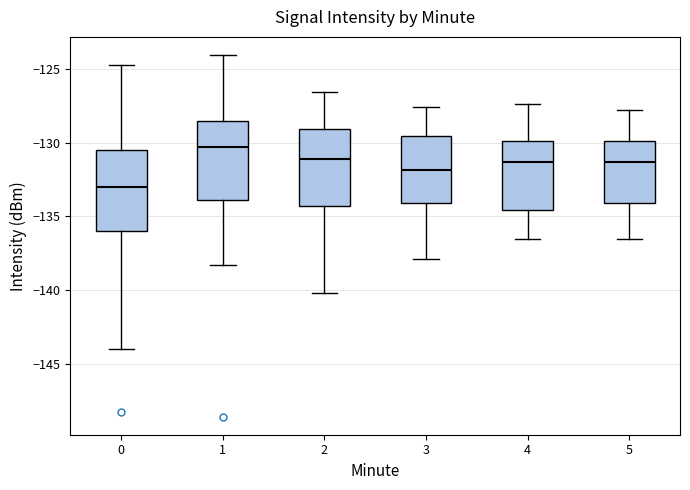

Which box's median line is the lowest?

0